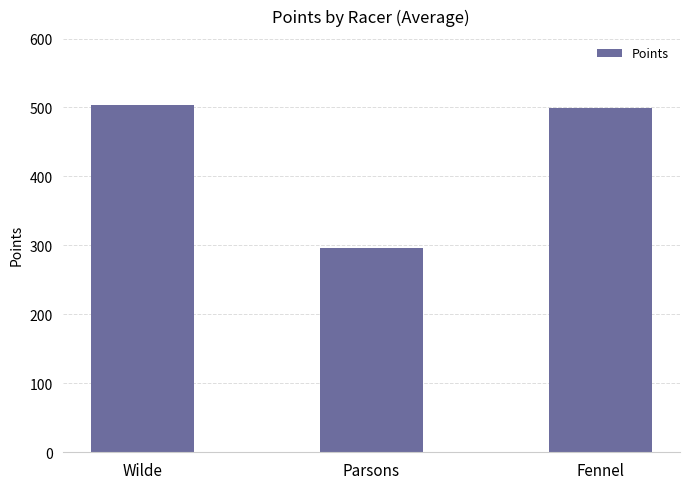

What is the maximum value shown in the chart?

502.9